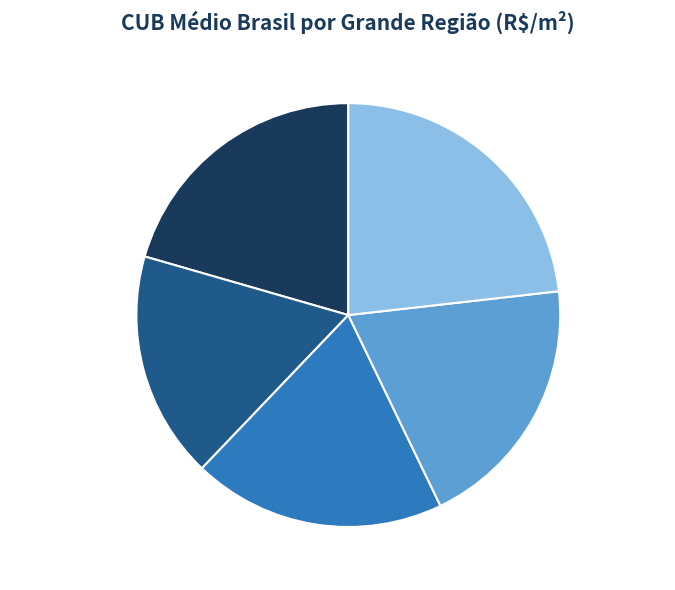

How many slices are in this pie chart?

5